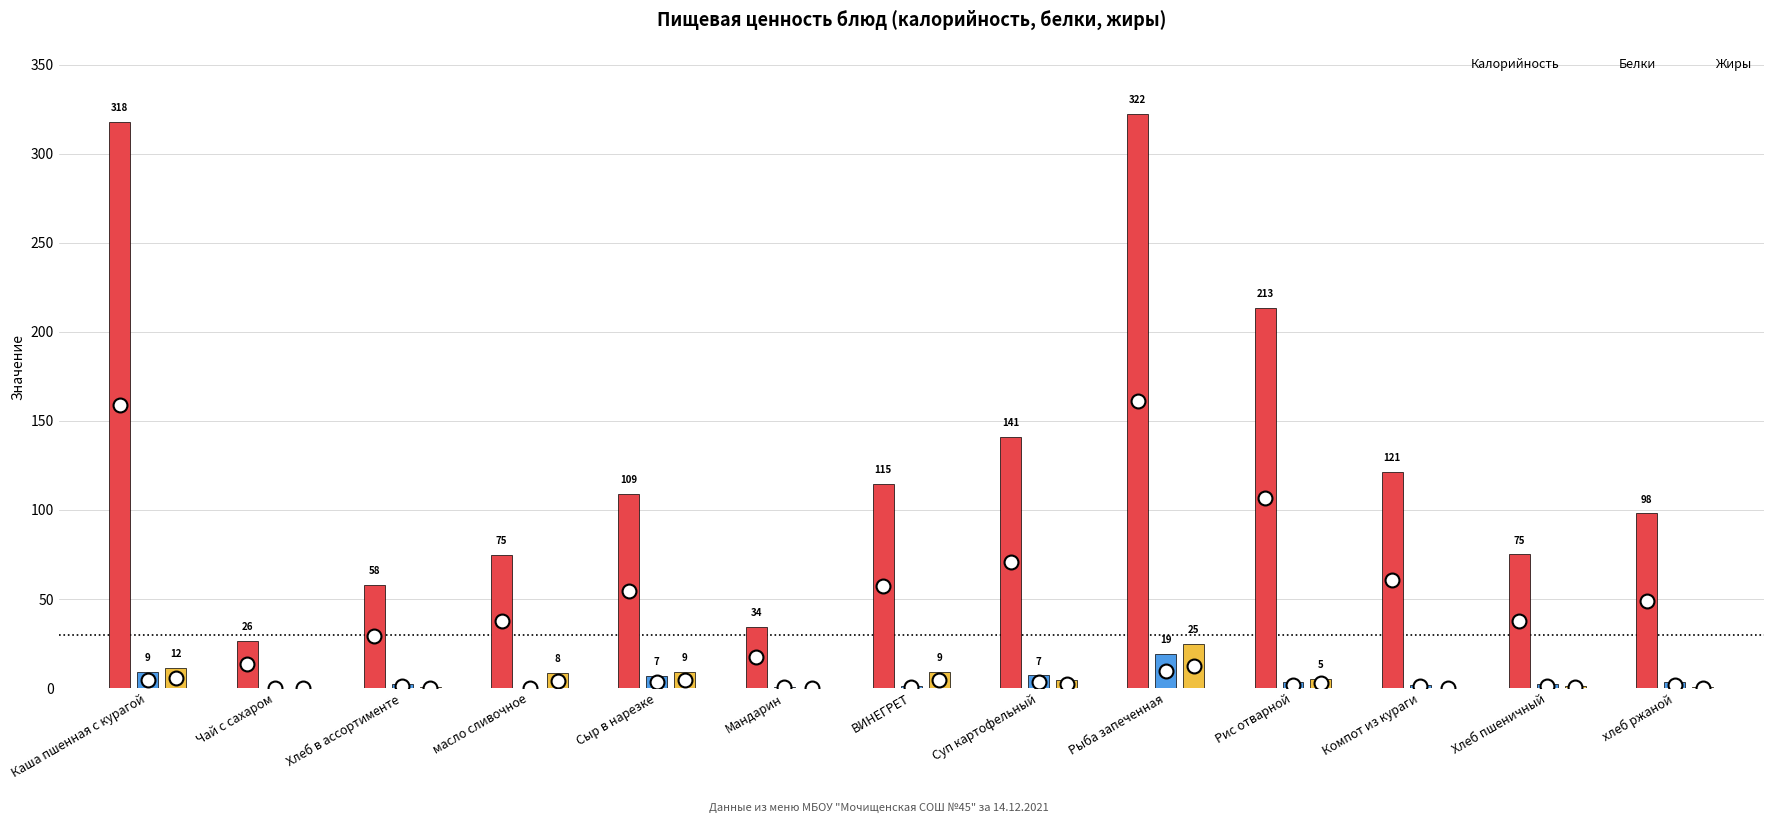

What position from the left is ВИНЕГРЕТ?

7